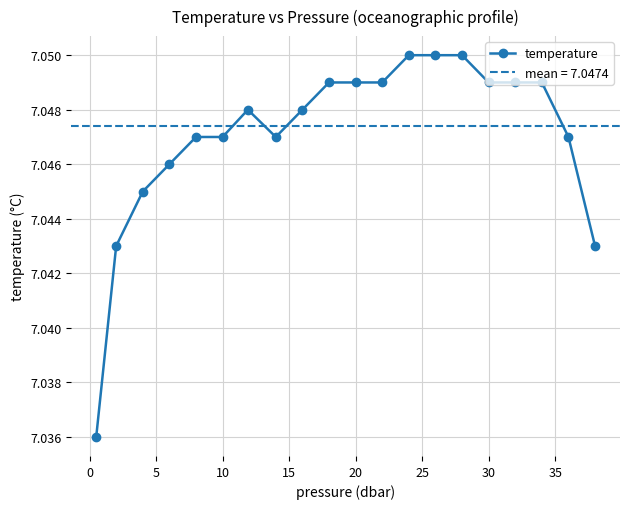

The chart shows a value of 7.0 at 25. True or false?

True